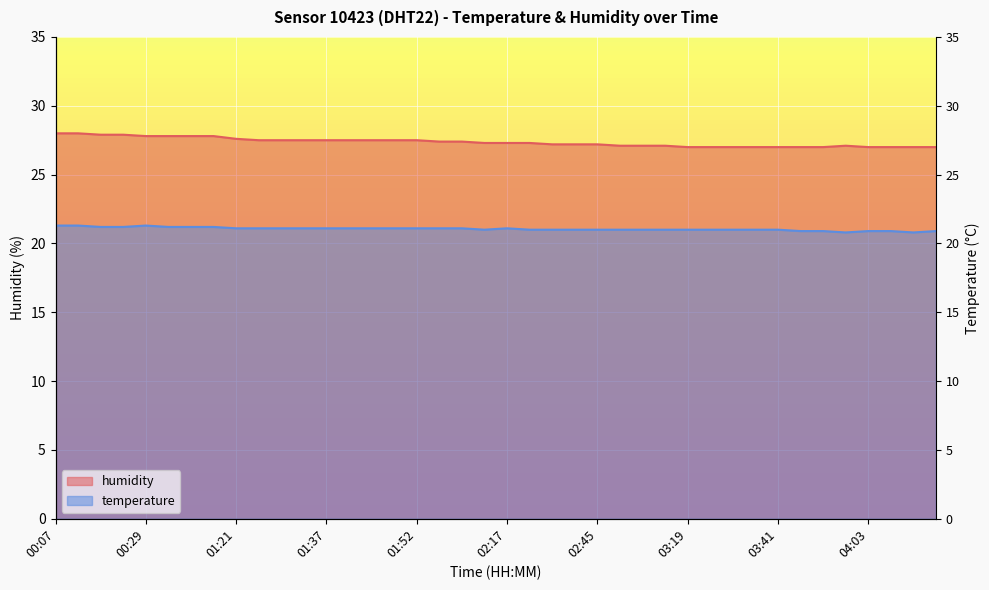

What is the total value across all series at 04:05?

47.9